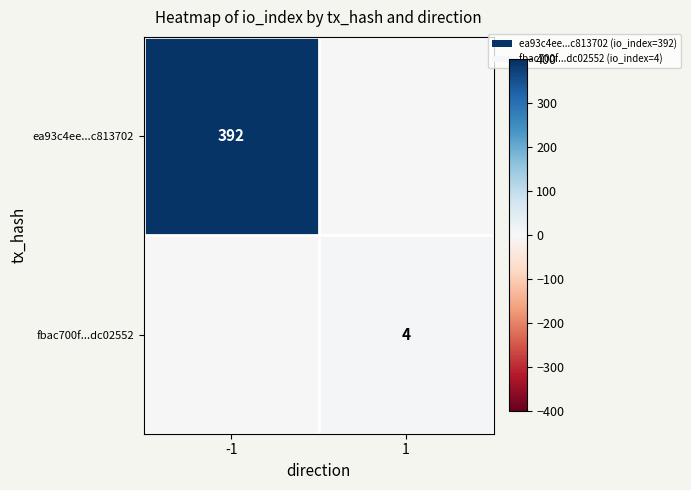

The value of fbac700f...dc02552 at 1 is 2. True or false?

False